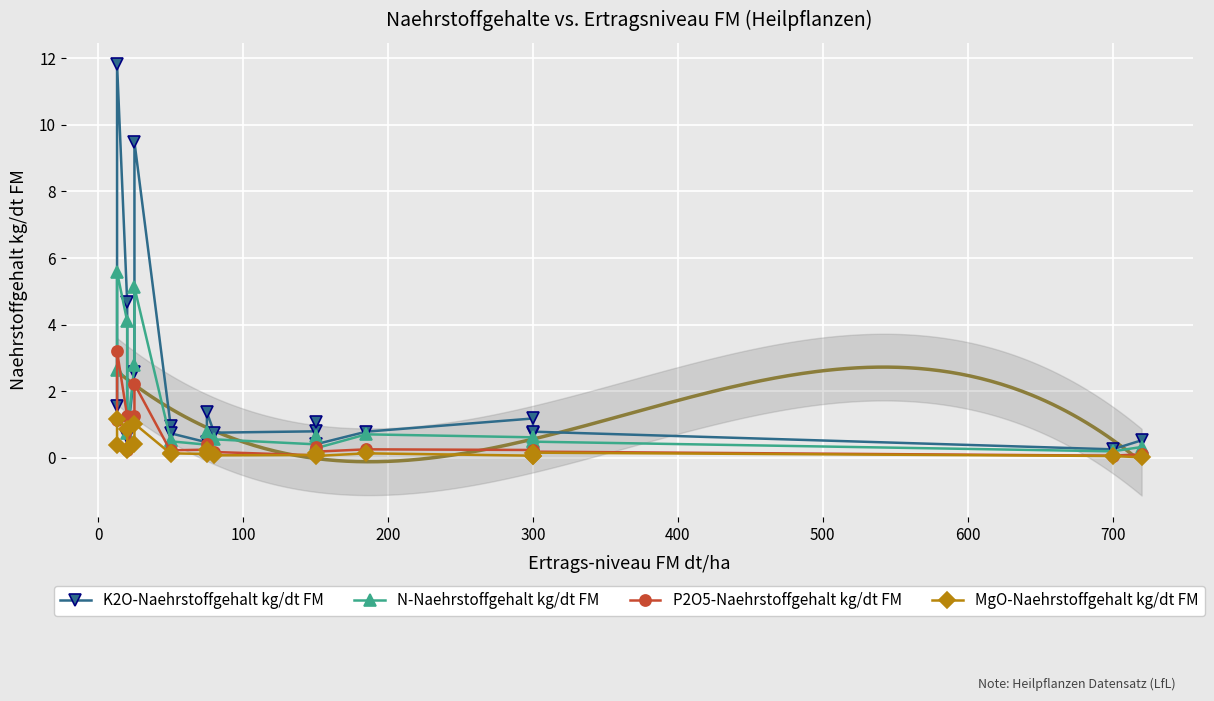

True or false: MgO-Naehrstoffgehalt kg/dt FM and P2O5-Naehrstoffgehalt kg/dt FM intersect in this chart.

True